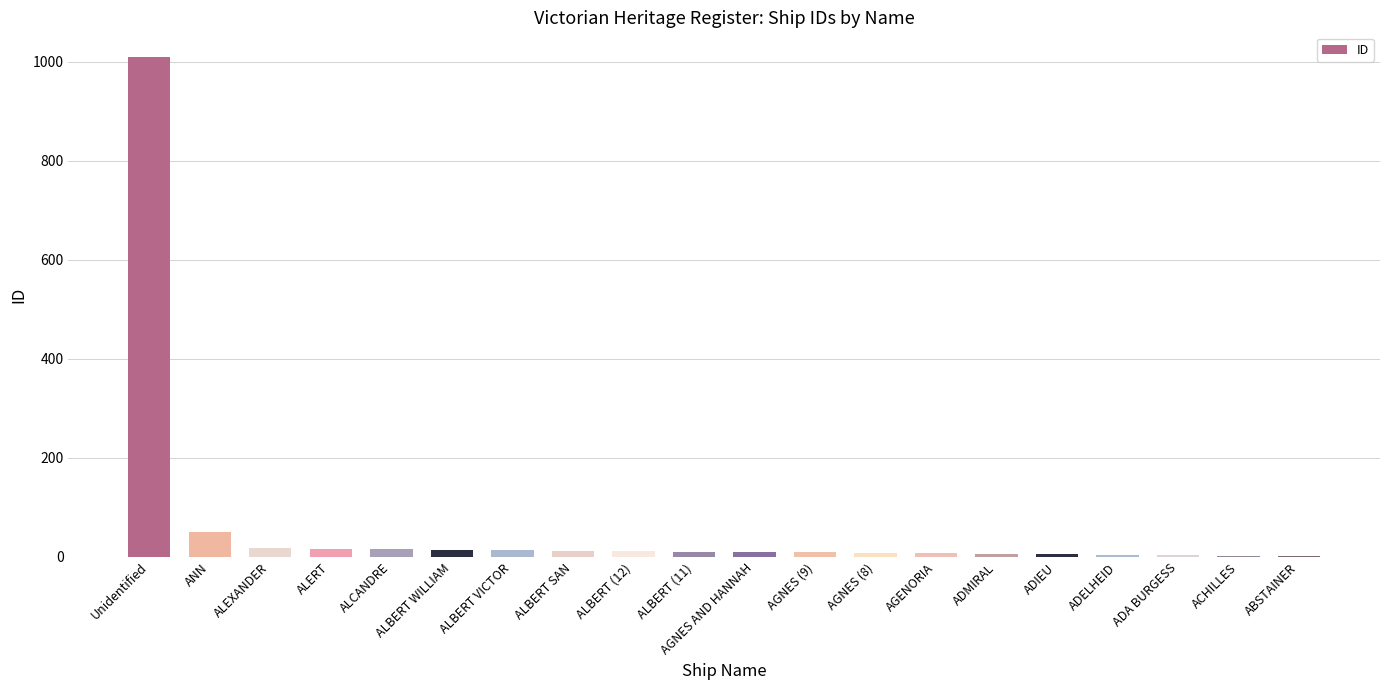

What is the change in value from Unidentified to AGNES (8)?

-1001